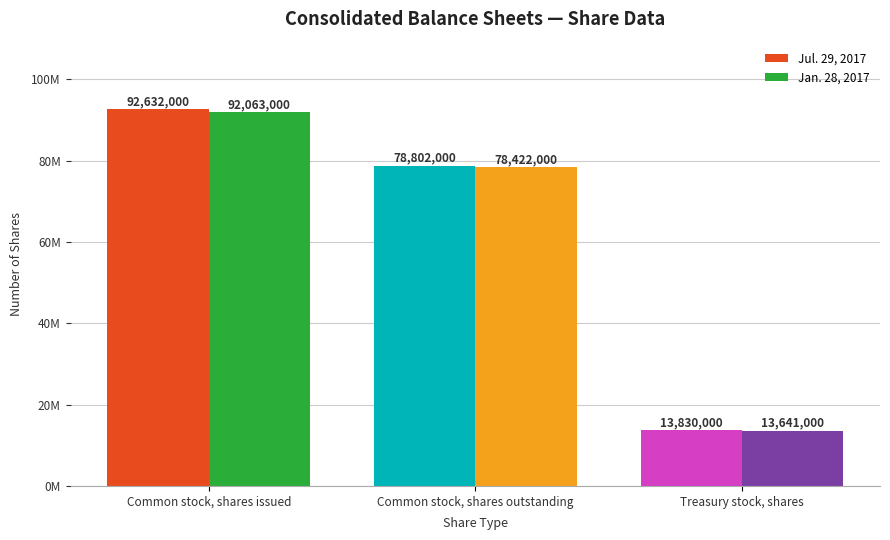

True or false: Jul. 29, 2017 has a value of 92632000 at Common stock, shares issued.

True